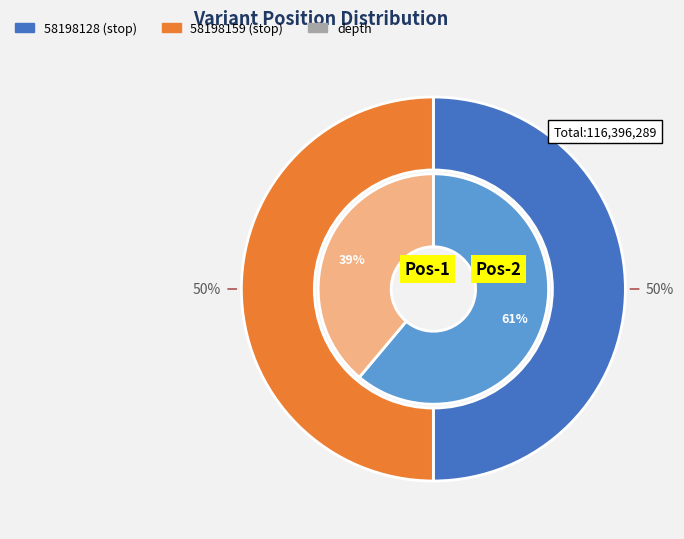

How many segments does this pie chart have?

2